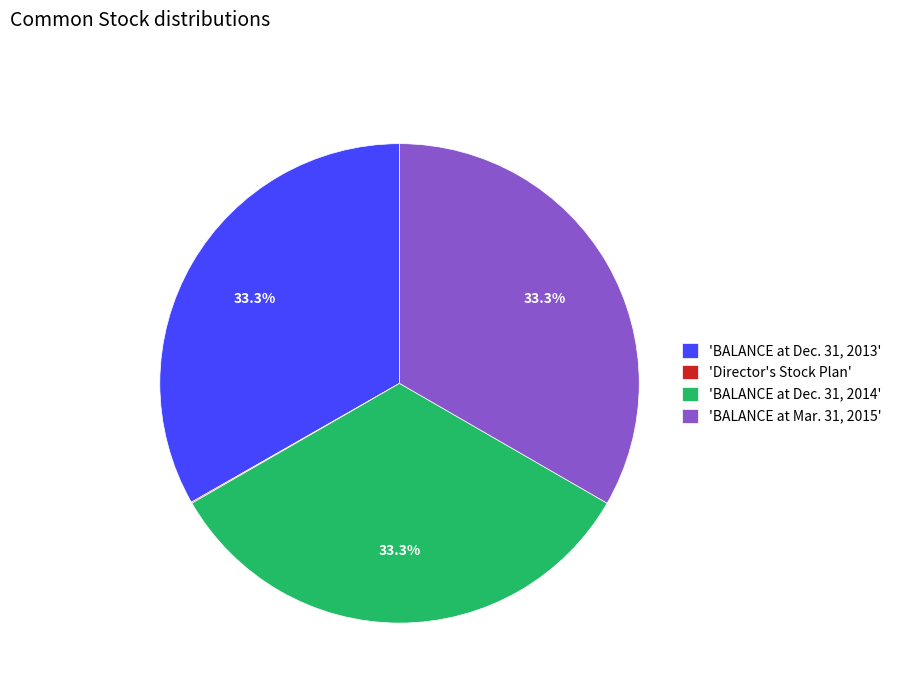

Do 'BALANCE at Mar. 31, 2015' and 'BALANCE at Dec. 31, 2014' together represent more than half of the pie?

Yes